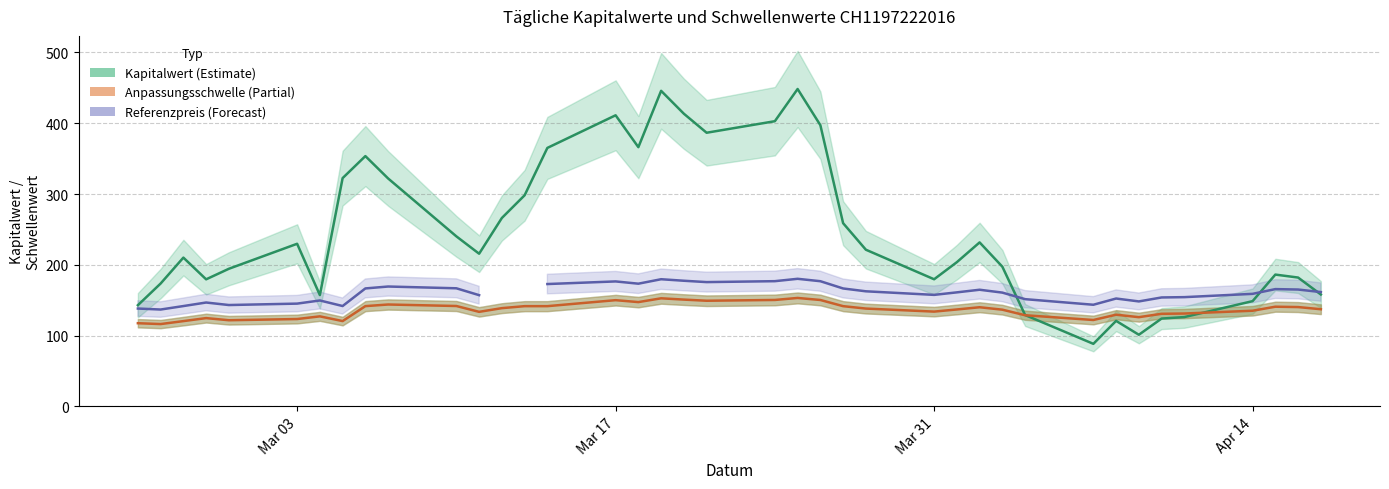

What is the value of the Anpassungsschwelle (Partial) point at the 19th from the left?

150.9